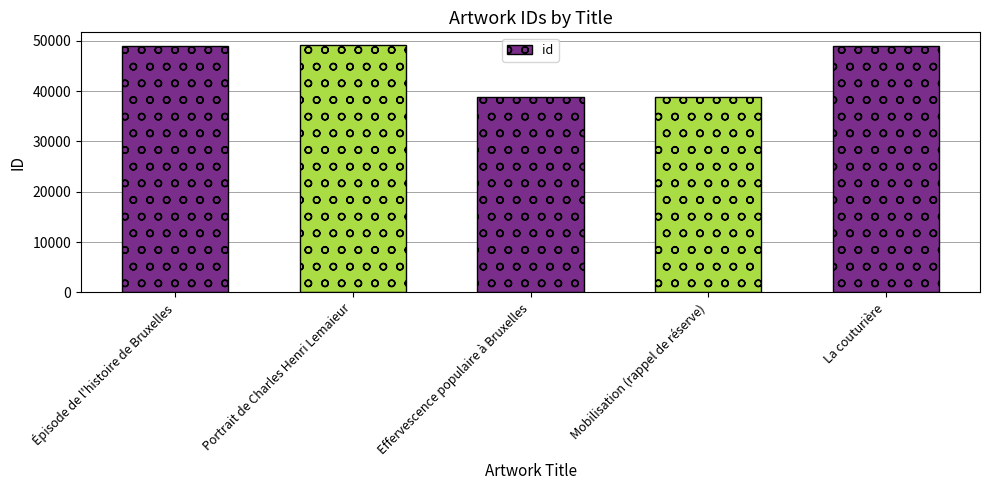

What is the greatest value displayed?

49209